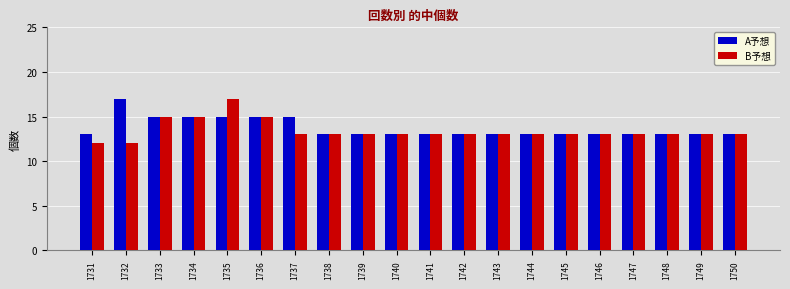

At which category is the sum across all series the highest?

1735